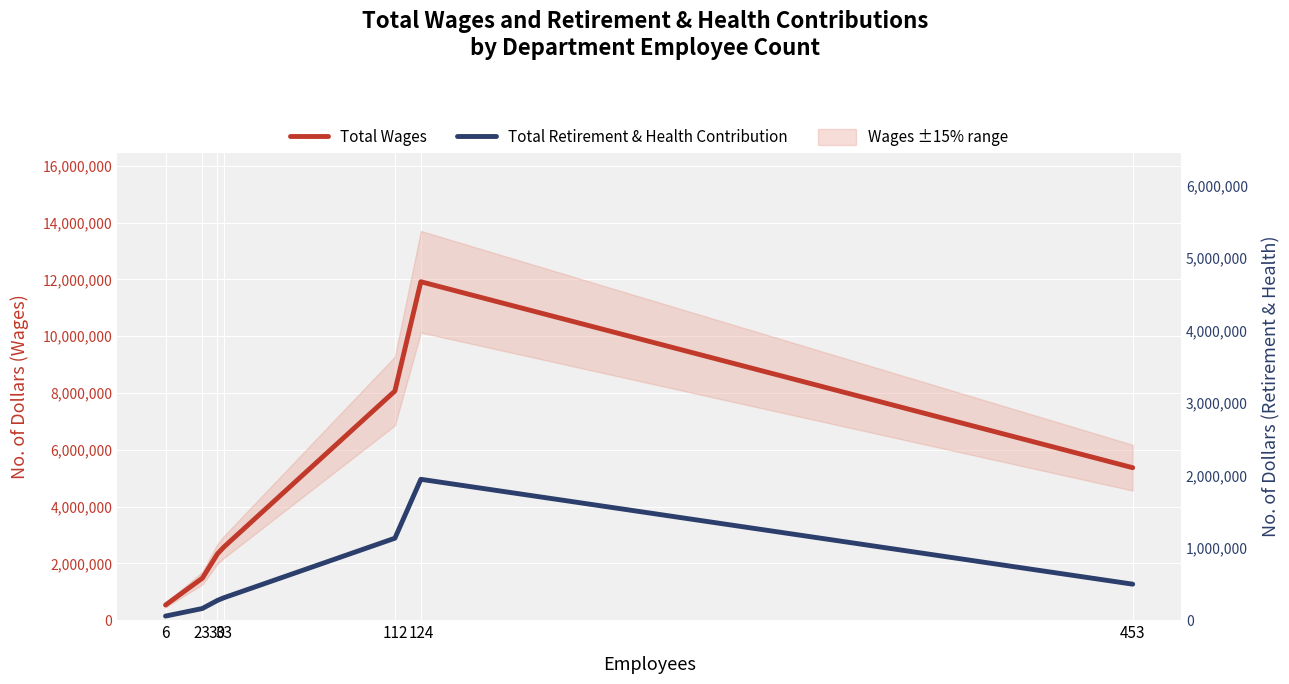

True or false: Total Retirement & Health Contribution has more than 2 interior local peaks.

False